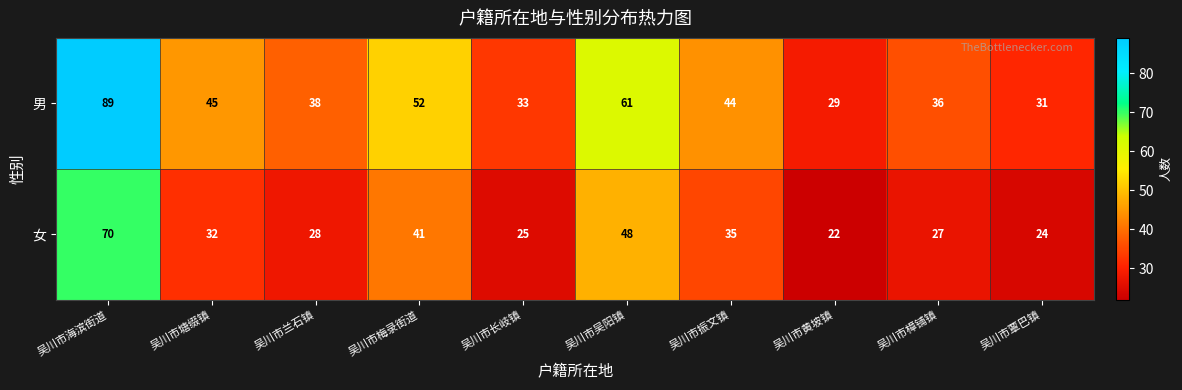

Reading right to left, extract all data points from this chart.

男: 31	36	29	44	61	33	52	38	45	89
女: 24	27	22	35	48	25	41	28	32	70